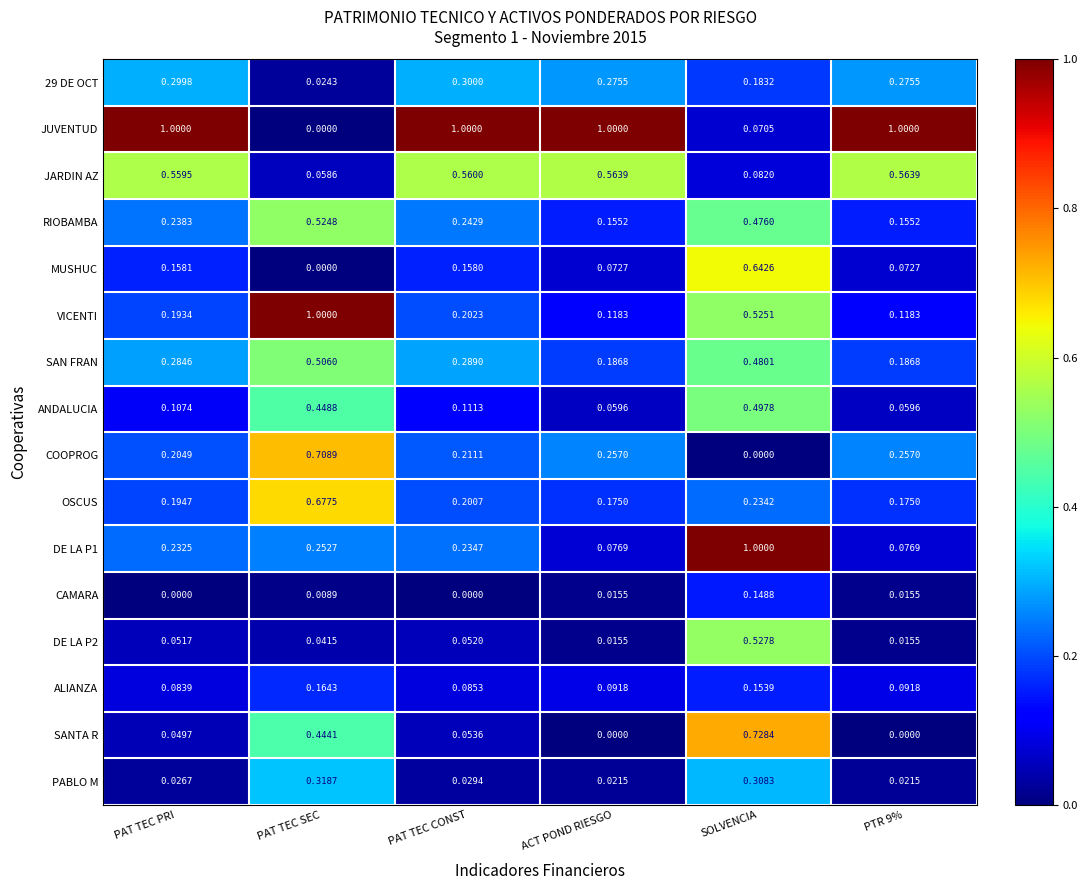

Which series has the largest total across all categories?

JUVENTUD